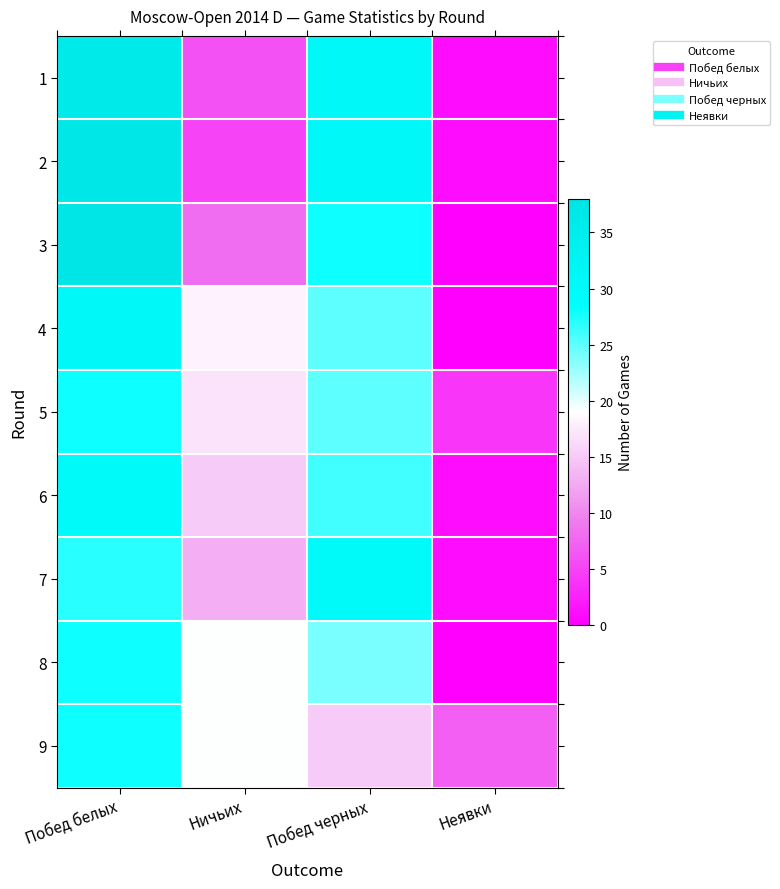

Reading left to right, what are all the values shown in this chart?

1: Побед белых=36	Ничьих=6	Побед черных=31	Неявки=1
2: Побед белых=37	Ничьих=5	Побед черных=31	Неявки=1
3: Побед белых=38	Ничьих=8	Побед черных=28	Неявки=0
4: Побед белых=31	Ничьих=18	Побед черных=25	Неявки=0
5: Побед белых=28	Ничьих=17	Побед черных=25	Неявки=4
6: Побед белых=30	Ничьих=15	Побед черных=26	Неявки=1
7: Побед белых=27	Ничьих=13	Побед черных=30	Неявки=1
8: Побед белых=28	Ничьих=19	Побед черных=24	Неявки=0
9: Побед белых=28	Ничьих=19	Побед черных=15	Неявки=7